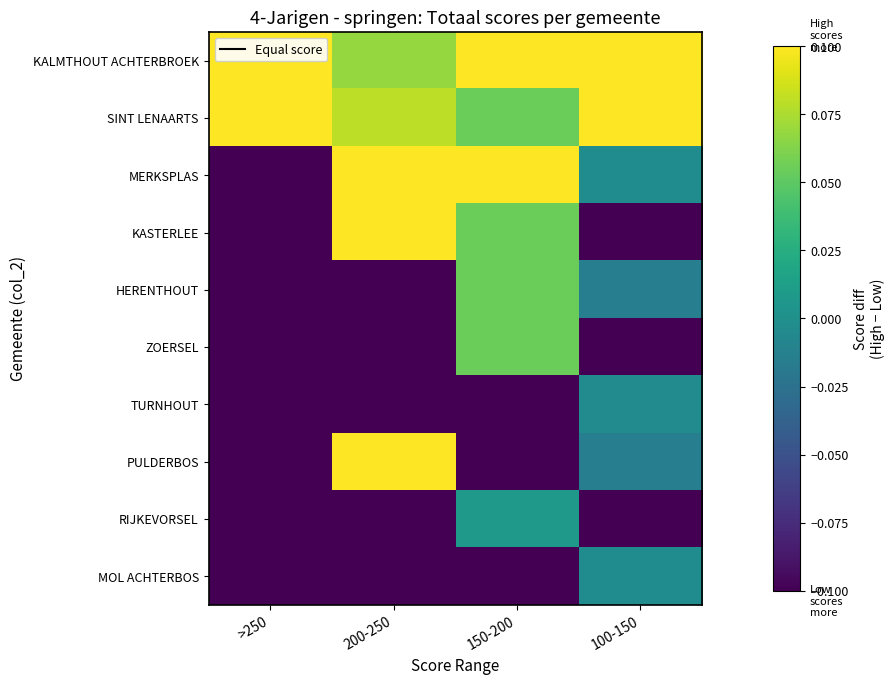

How many categories are shown in the chart?

4